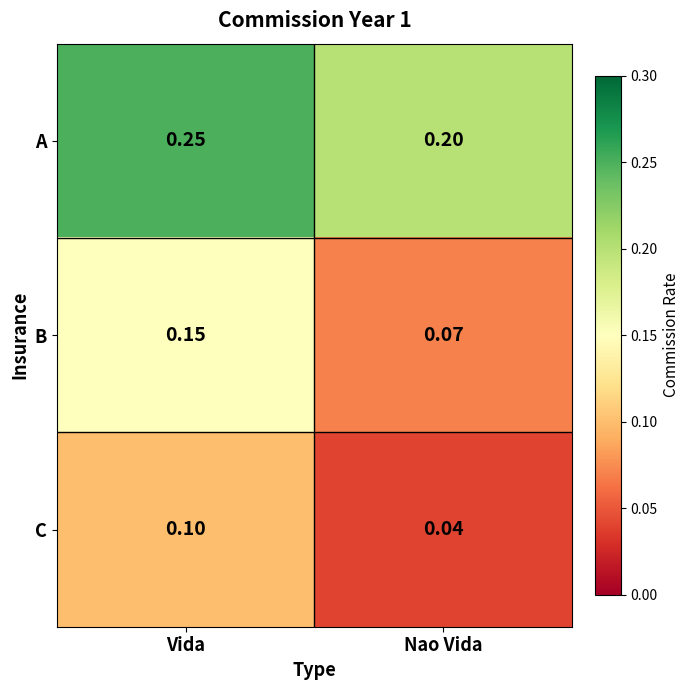

At which label is B closest to 0?

Nao Vida